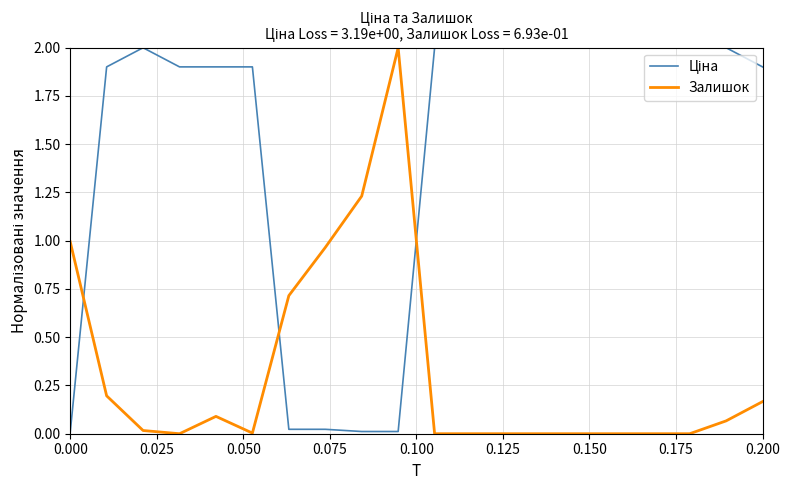

What is the greatest value displayed?

2.0